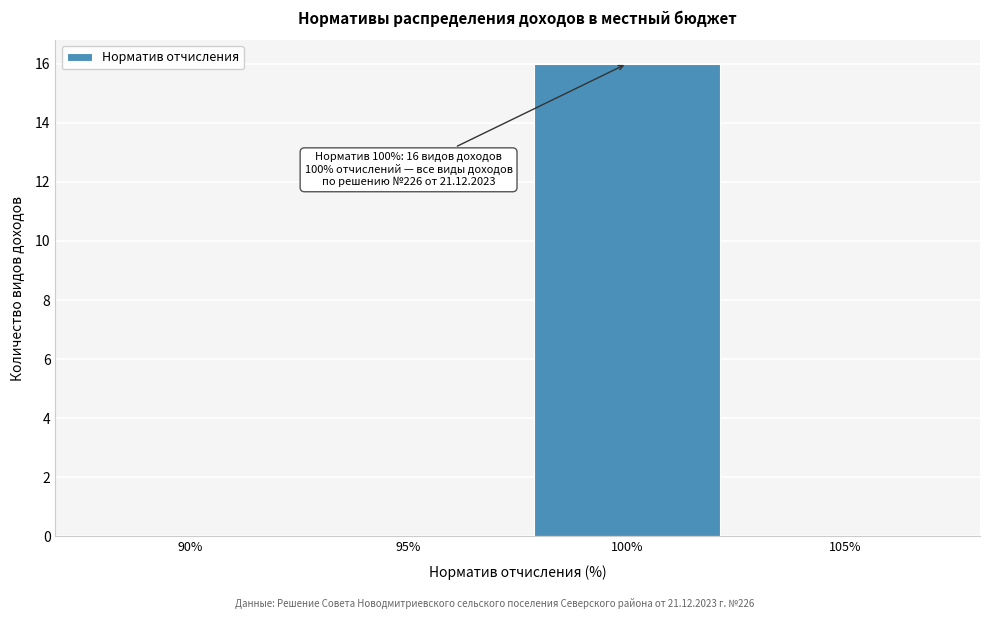

What is the sum of all values?

16